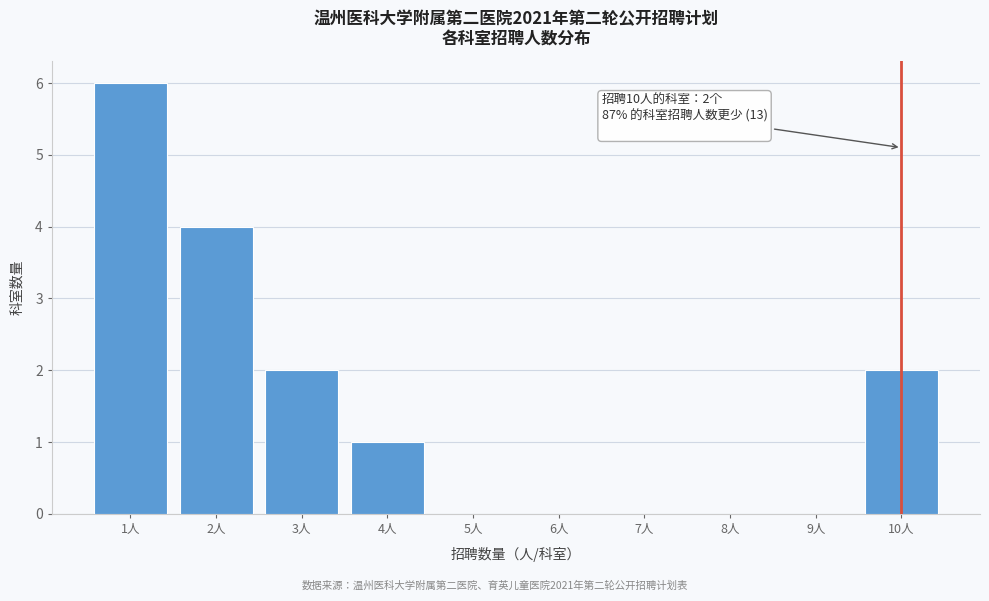

Reading left to right, transcribe all the data shown in this chart.

1人=6	2人=4	3人=2	4人=1	5人=0	6人=0	7人=0	8人=0	9人=0	10人=2